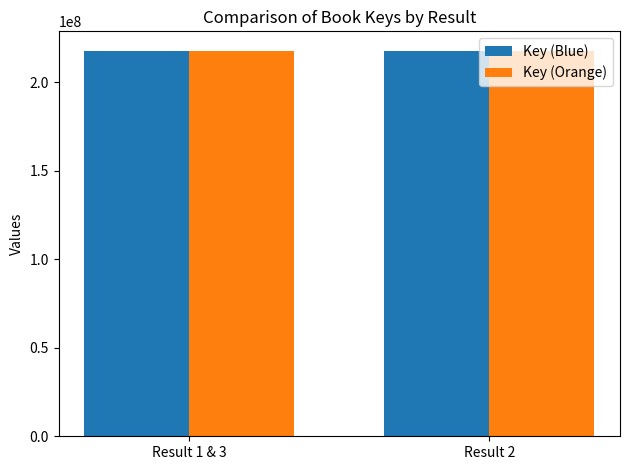

What is the sum of all Key (Blue) values?

435778109